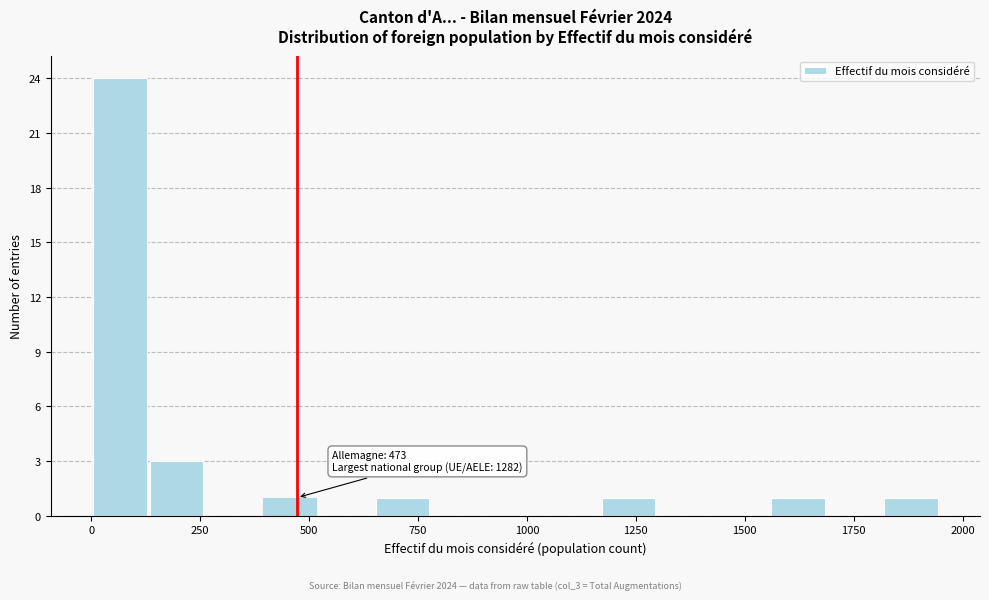

Read against the x-axis, roughly where is the centre of the tallest bar?

50